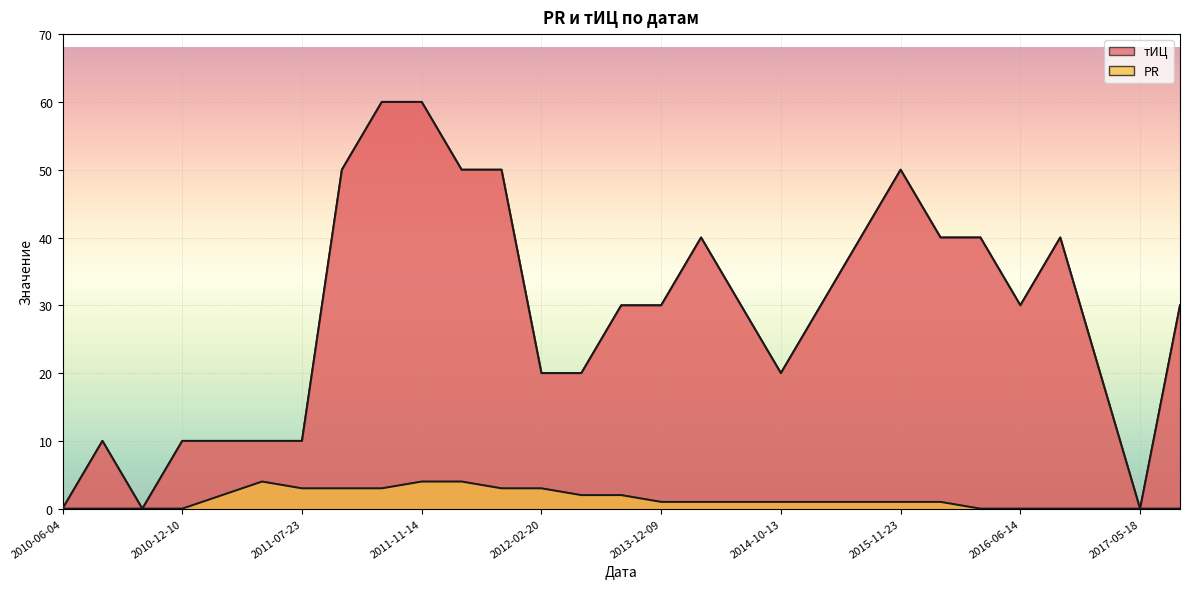

Which series has the largest total across all categories?

тИЦ